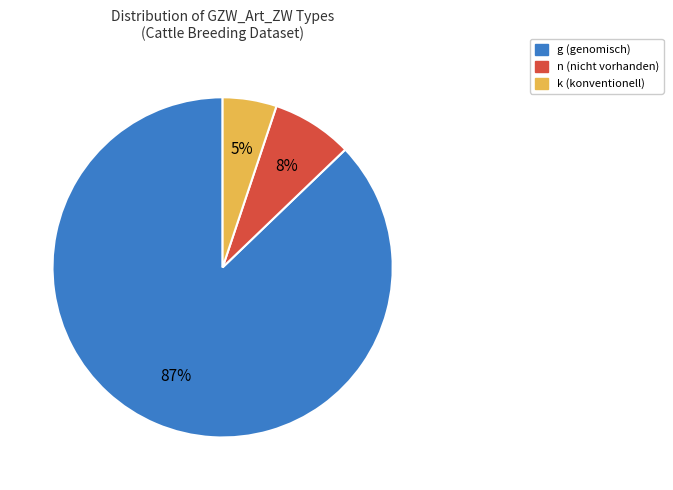

How many slices are in this pie chart?

3